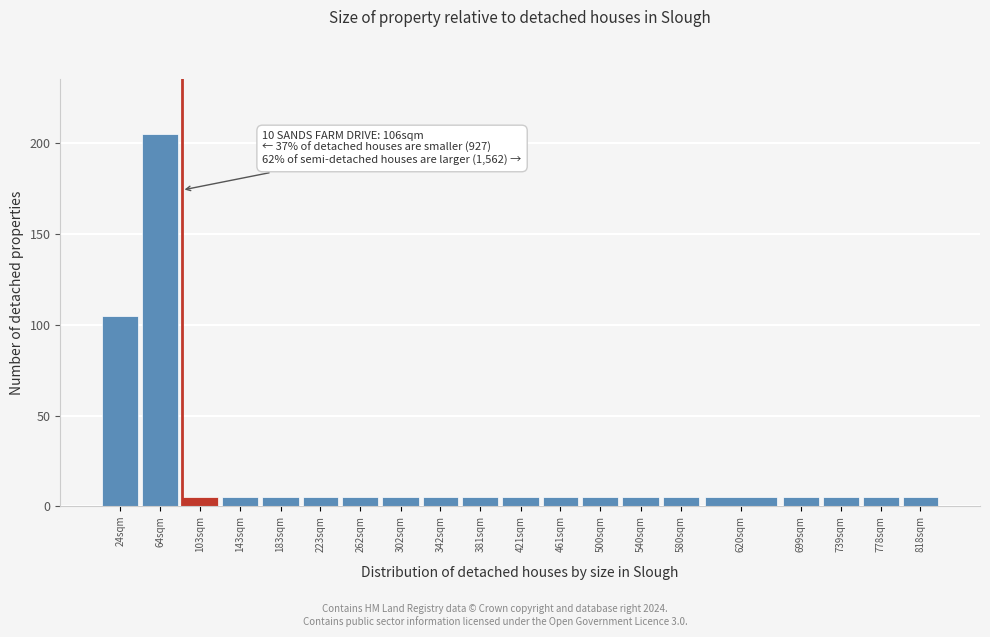

Reading right to left, list all the values displayed in this chart.

5	5	5	5	5	5	5	5	5	5	5	5	5	5	5	5	5	5	205	105